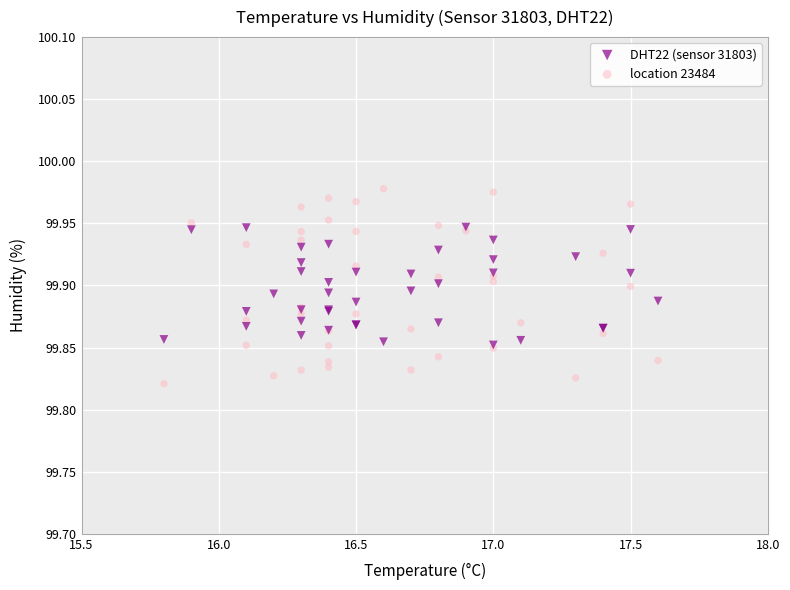

What are all the series names shown in the legend?

DHT22 (sensor 31803), location 23484